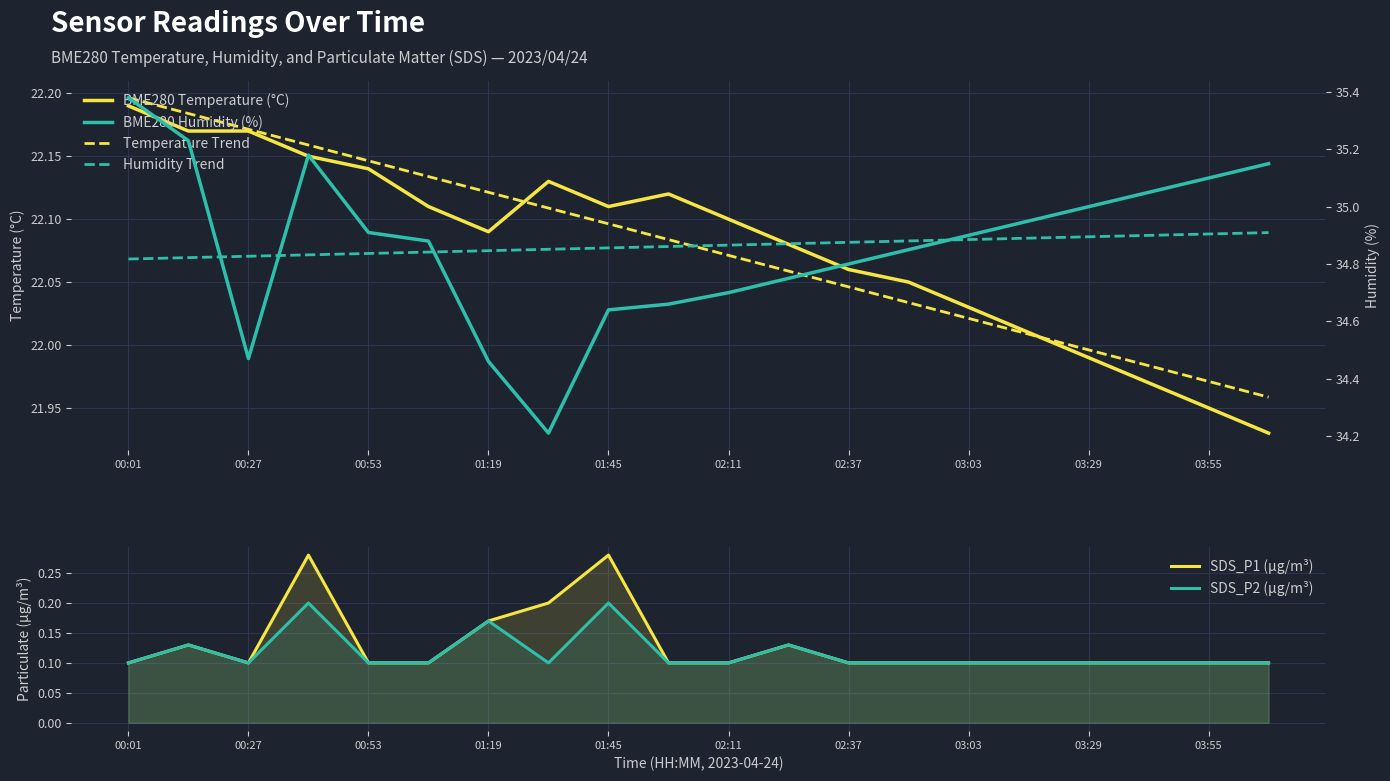

At which category does the chart reach its minimum across all series?

00:01